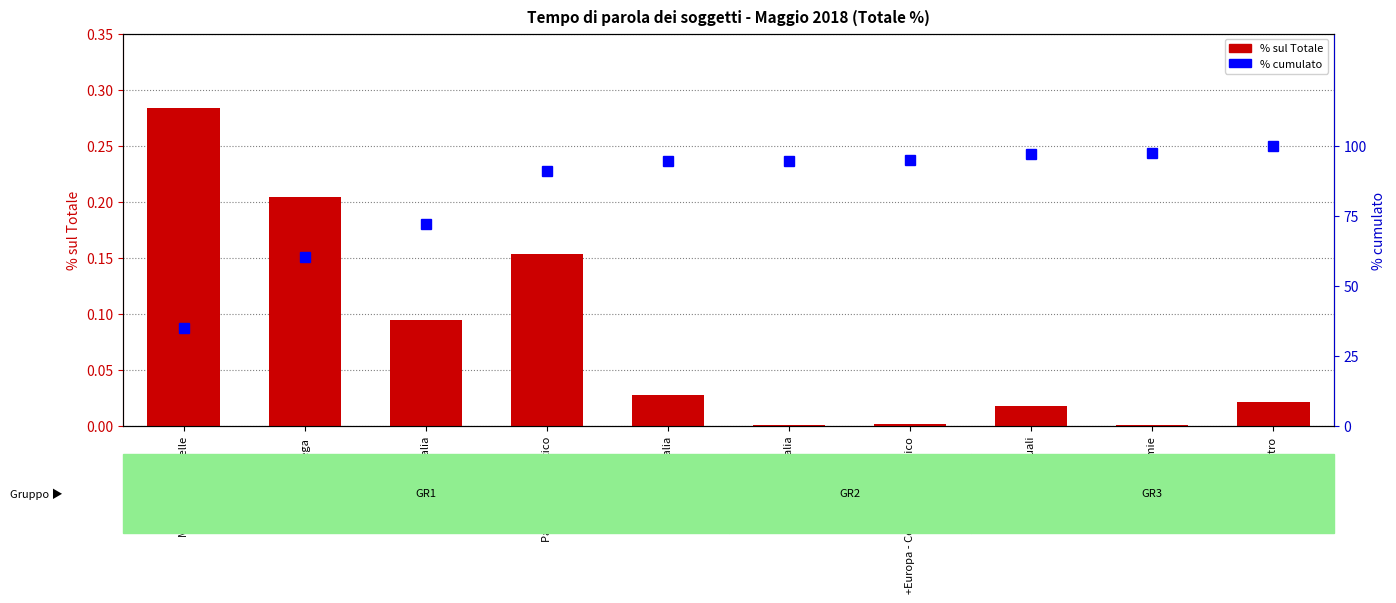

The % cumulato series shows 28.8 at Lega. True or false?

False